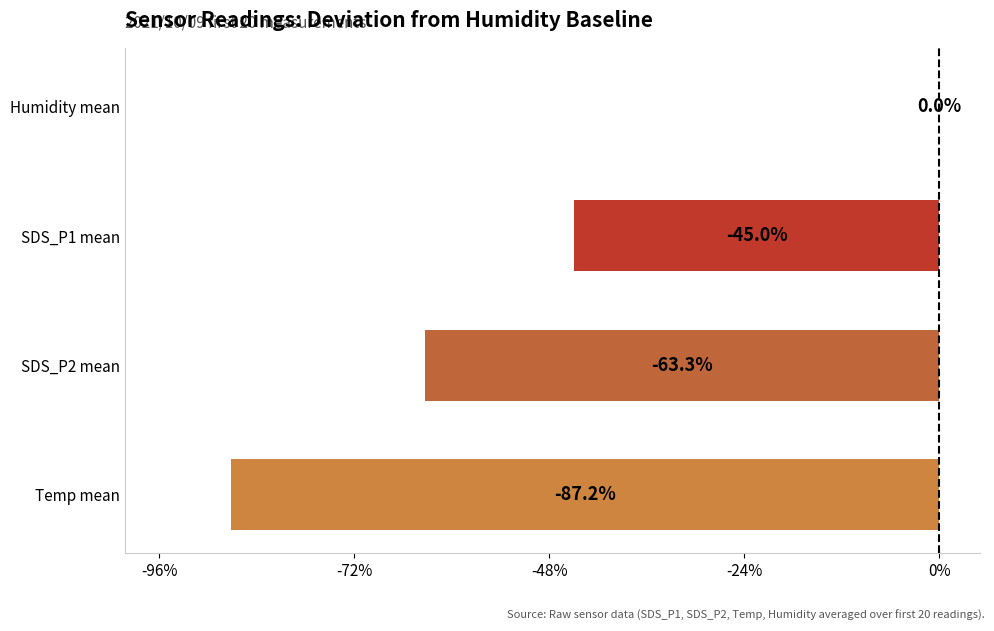

Which category has the highest value across all series?

Humidity mean